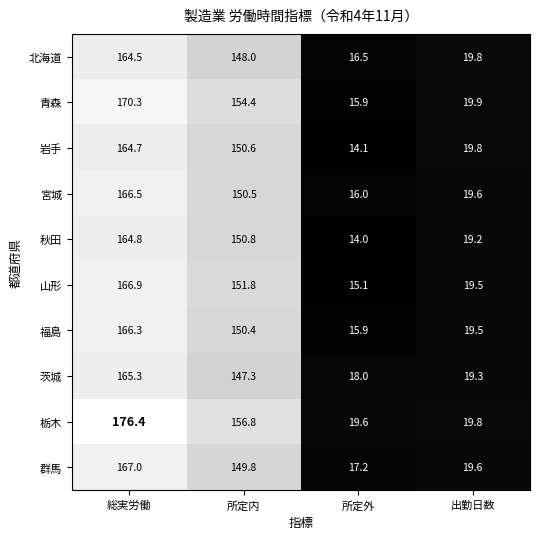

At which label is 宮城 closest to 91?

所定内